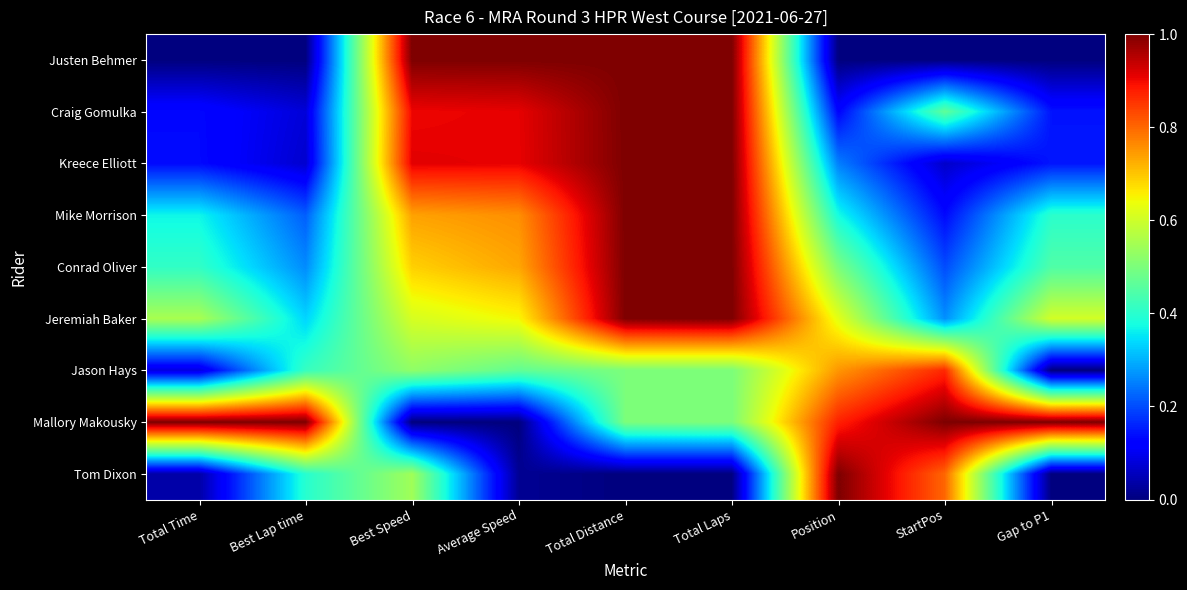

What is the total value across all series at Gap to P1?

2.7